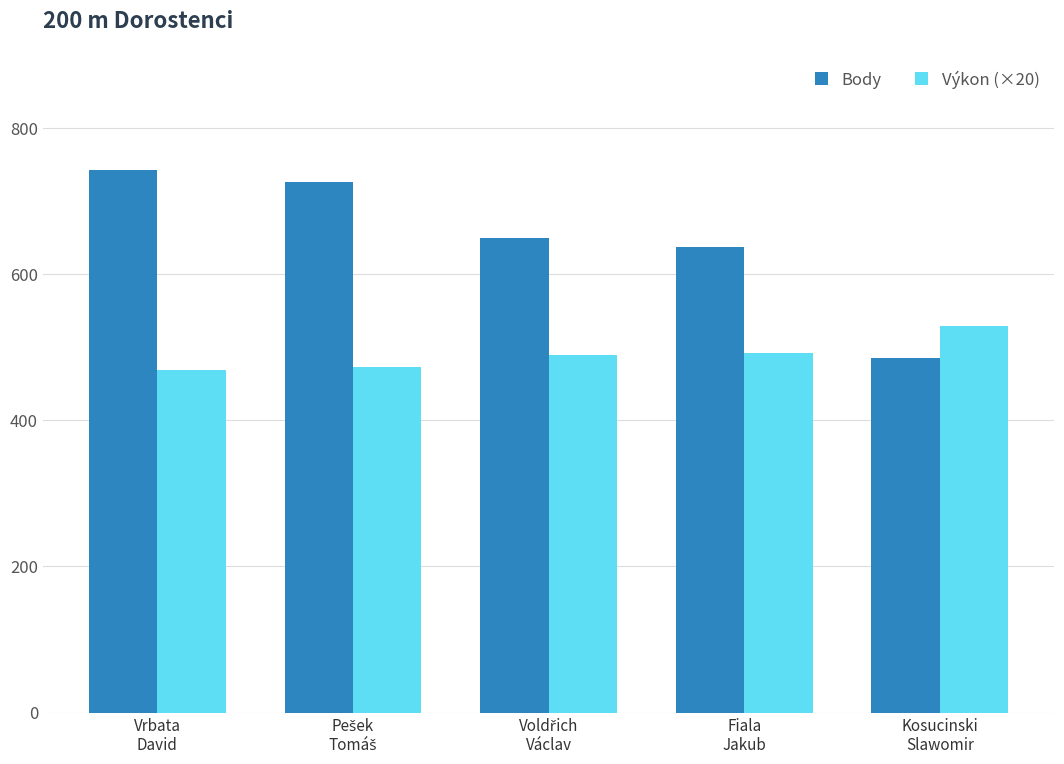

What is the sum of all Výkon (×20) values?

2453.6